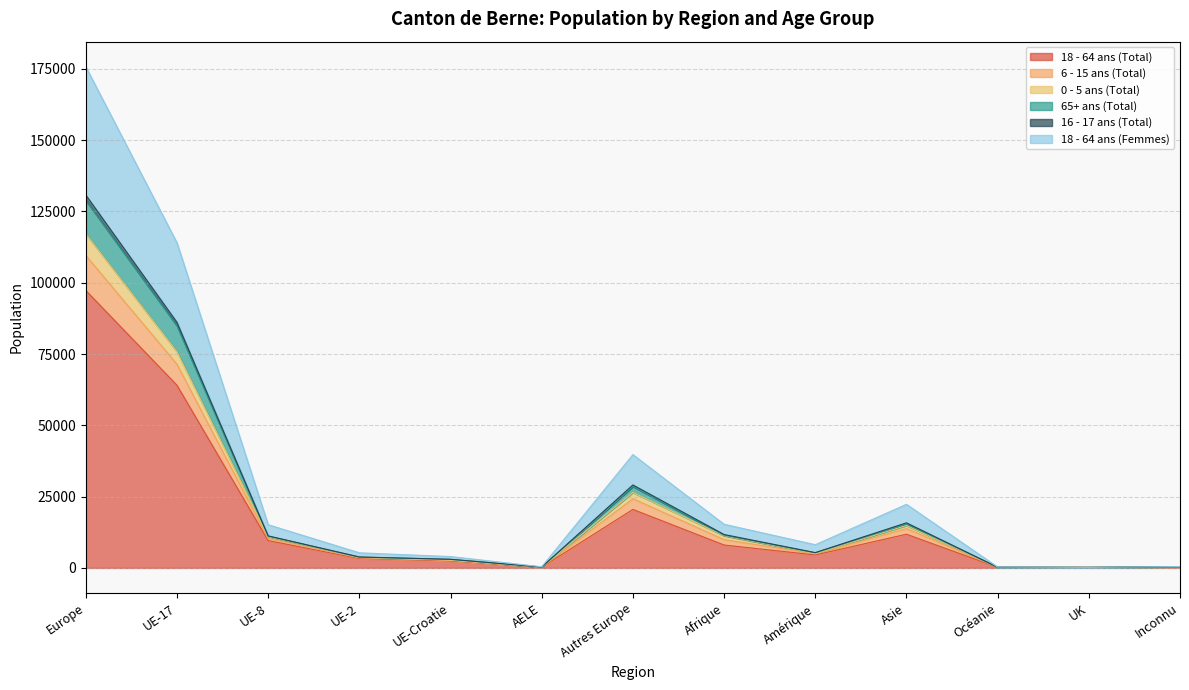

What are all the series names shown in the legend?

18 - 64 ans (Total), 6 - 15 ans (Total), 0 - 5 ans (Total), 65+ ans (Total), 16 - 17 ans (Total), 18 - 64 ans (Femmes)